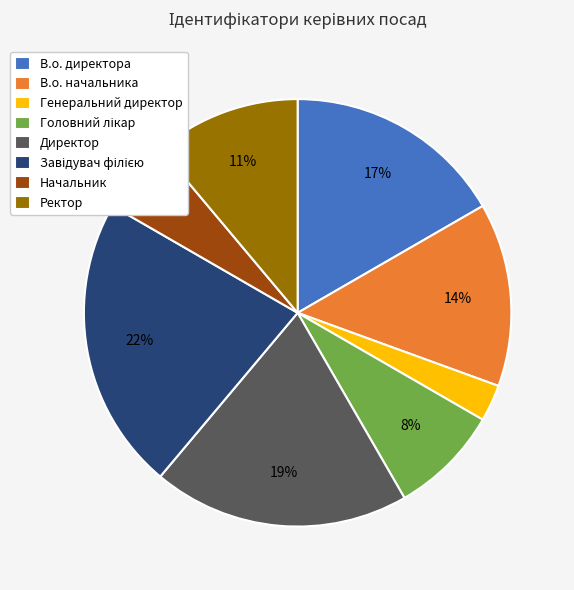

Between Генеральний директор and Начальник, which is larger?

Начальник